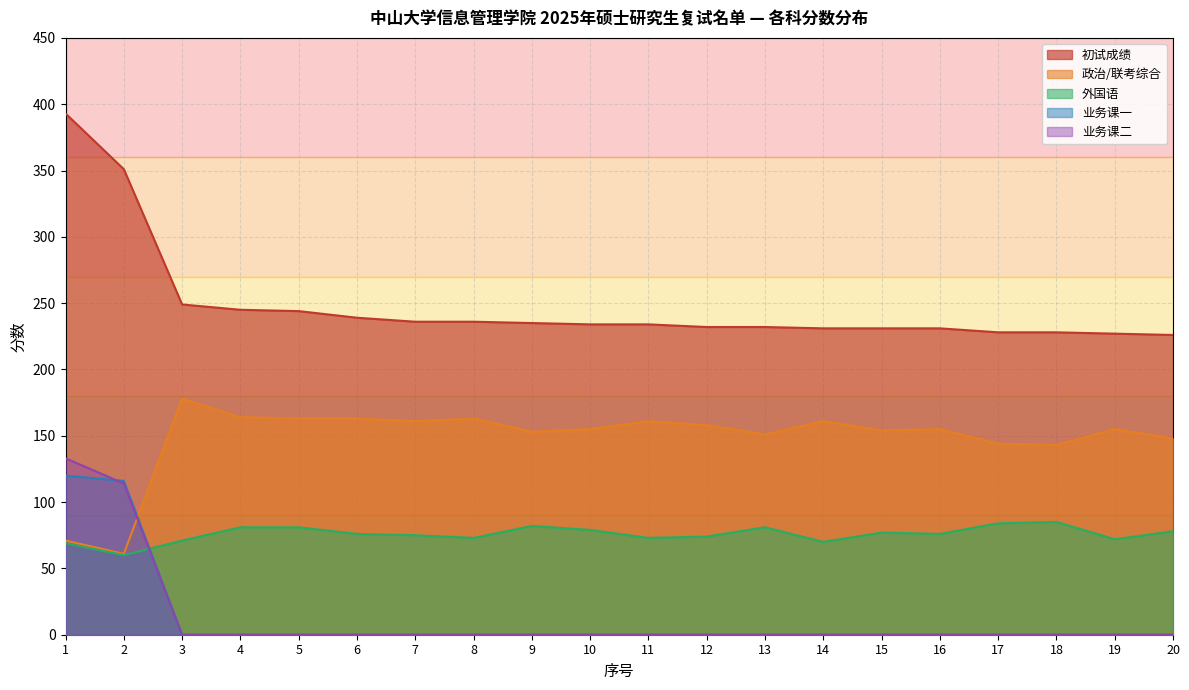

Which series changed the most between 4 and 12?

初试成绩